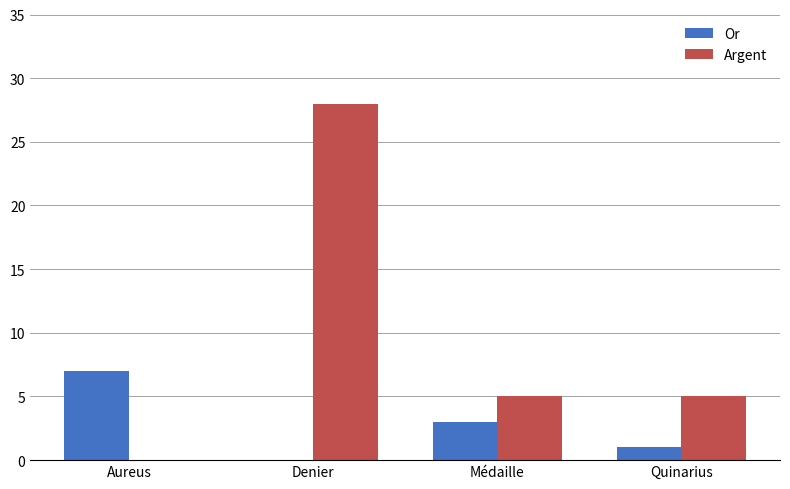

What value does the Argent series have at Denier?

28